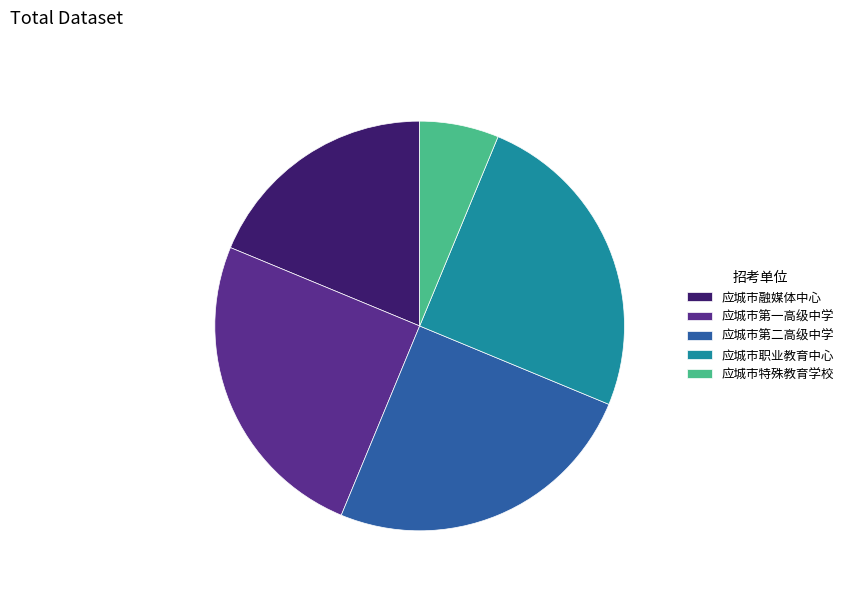

Does any single category account for the majority?

No